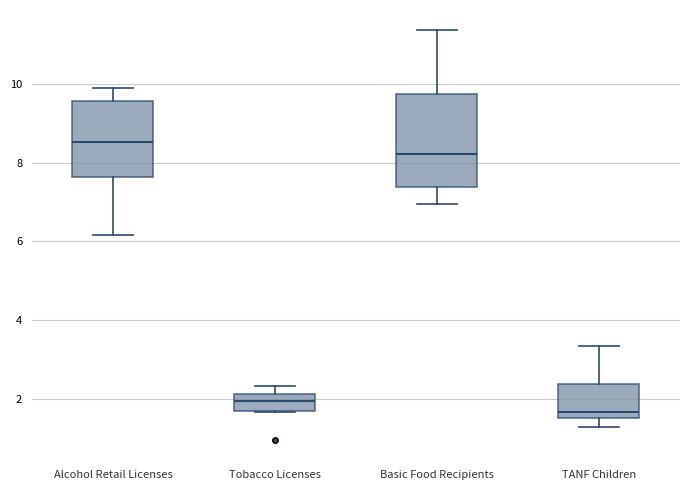

Comparing the boxes themselves (not the whiskers), which one is the tallest?

Basic Food Recipients